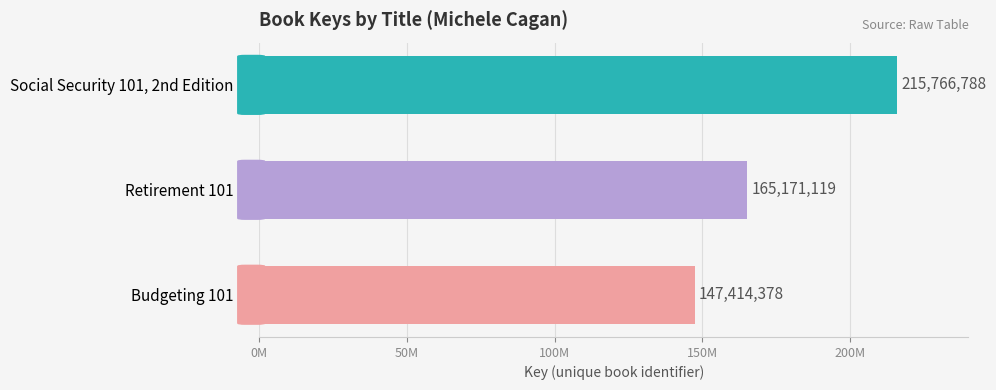

Does the chart contain any negative values?

No